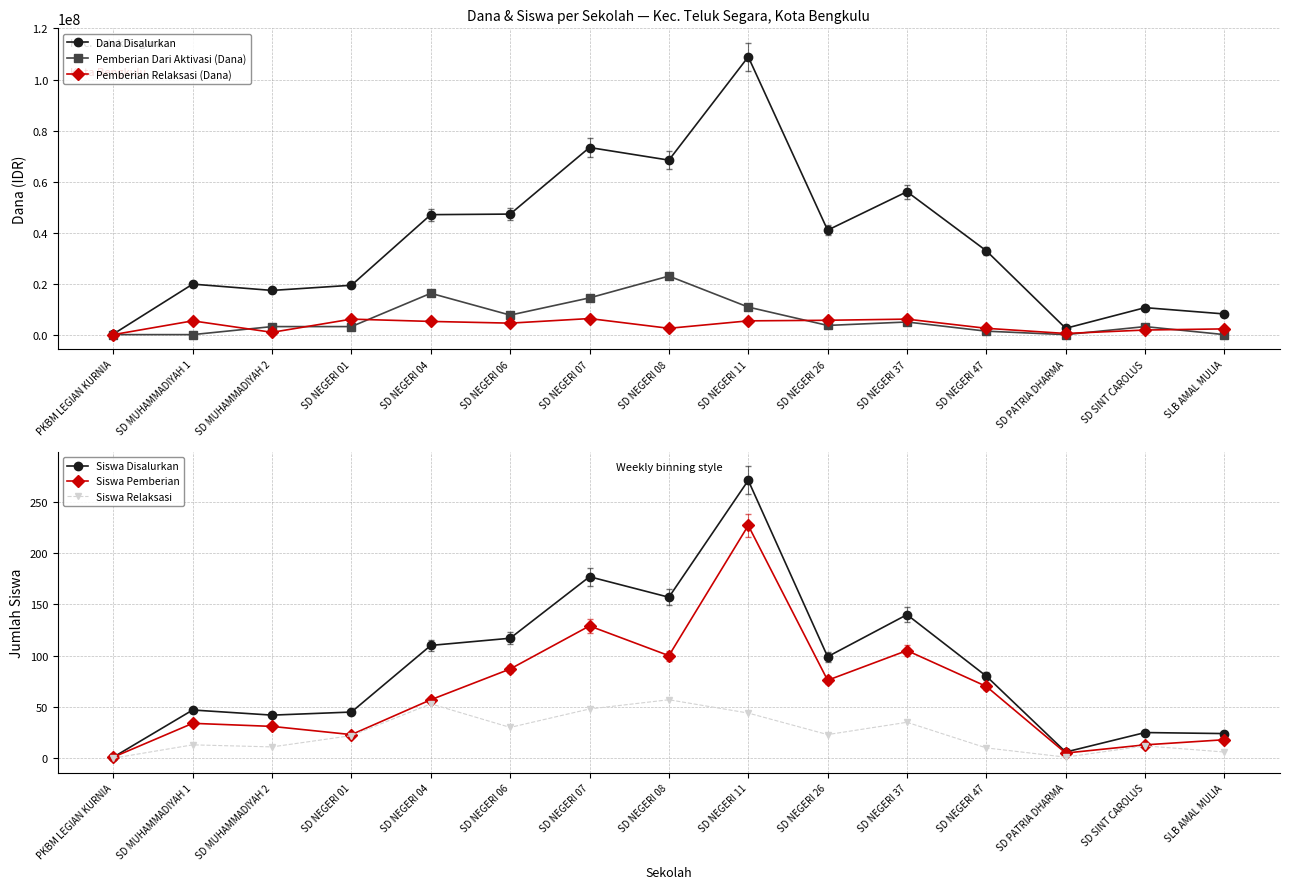

At which category does Siswa Relaksasi reach its first local valley?

SD MUHAMMADIYAH 2